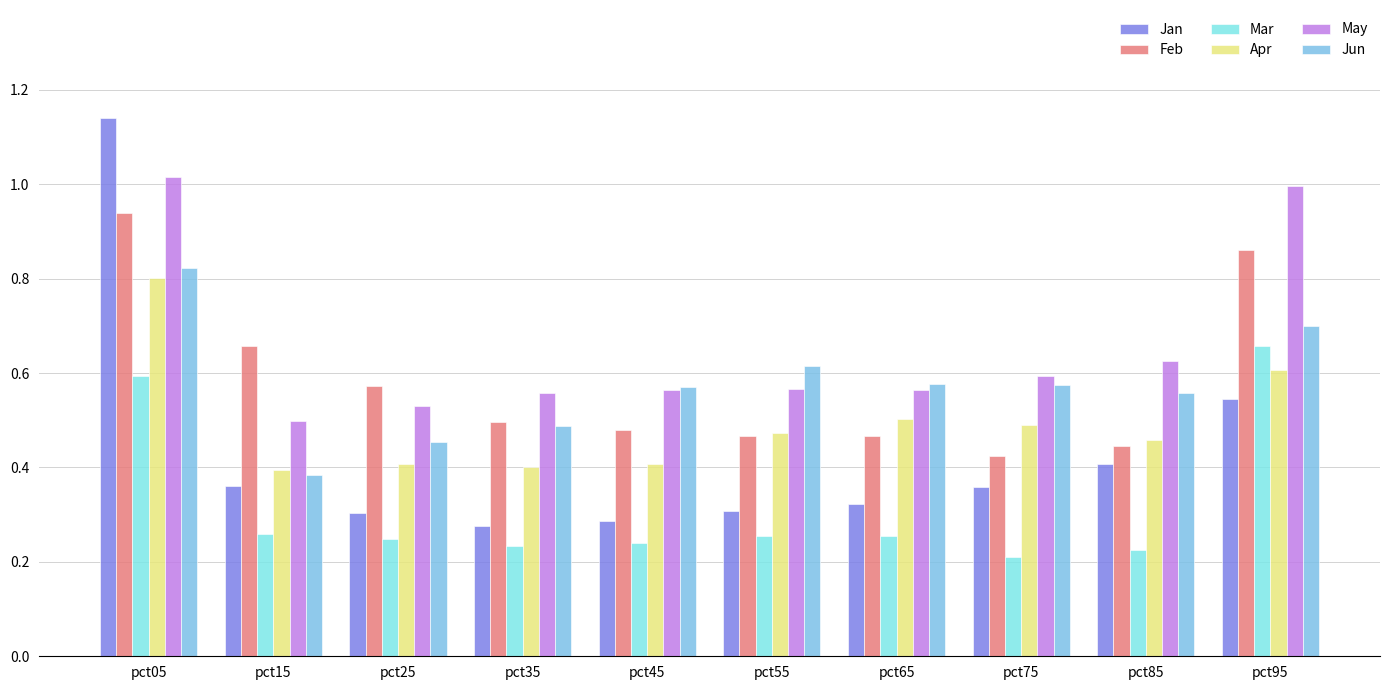

Between pct05 and pct95, which series saw the biggest shift?

Jan